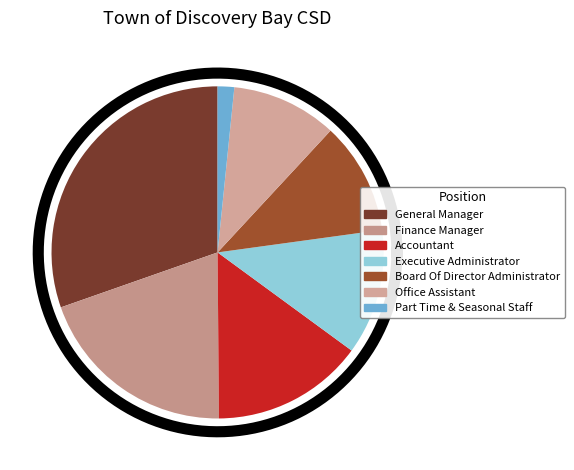

To the nearest percent, what is the average slice percentage?

14%